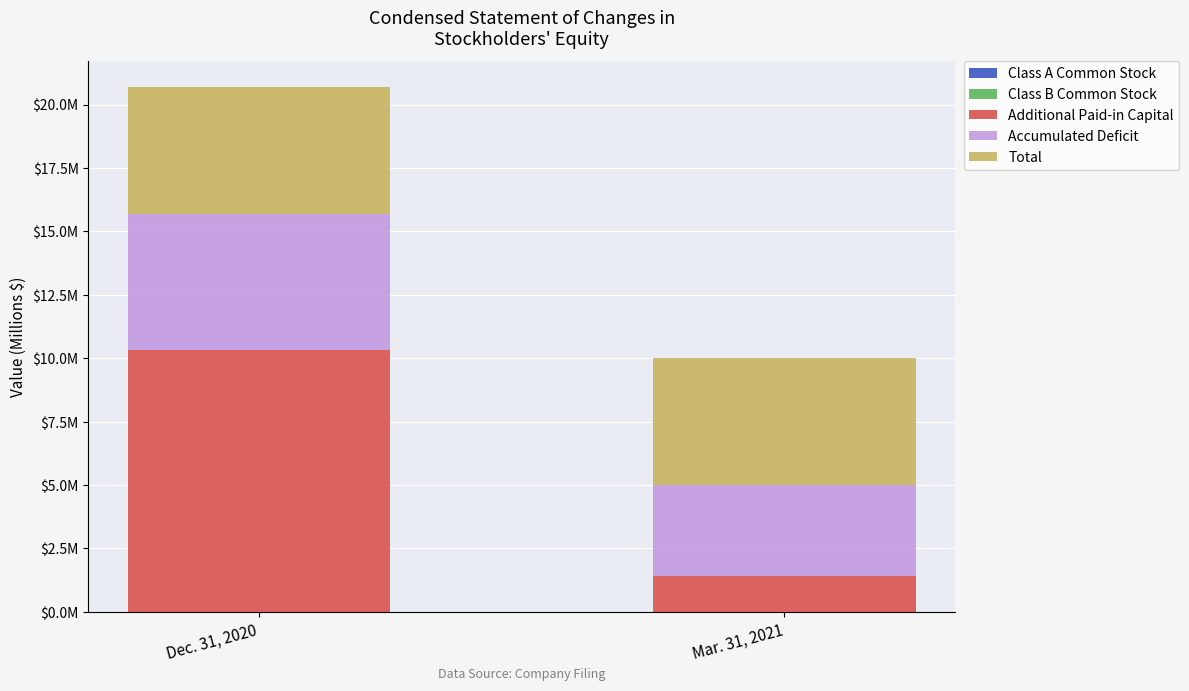

True or false: Additional Paid-in Capital has a value of 10.3 at Dec. 31, 2020.

True